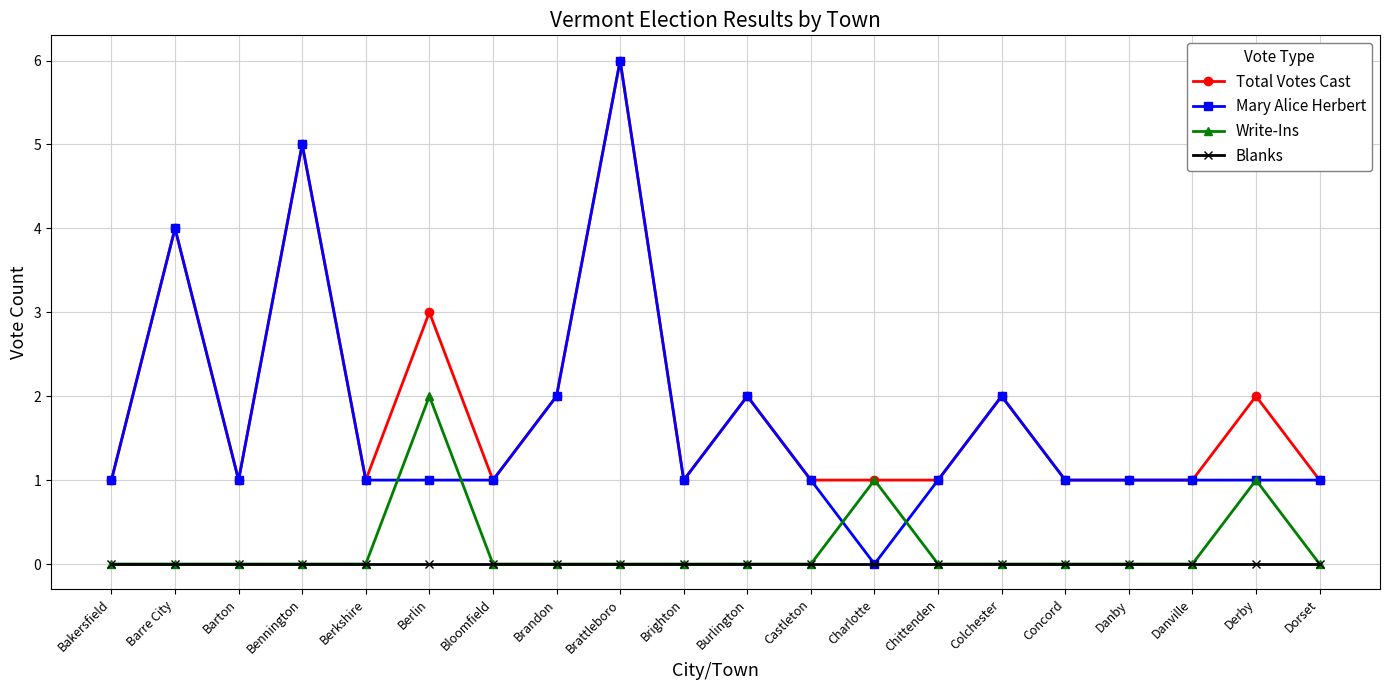

What is the total value across all series at Colchester?

4